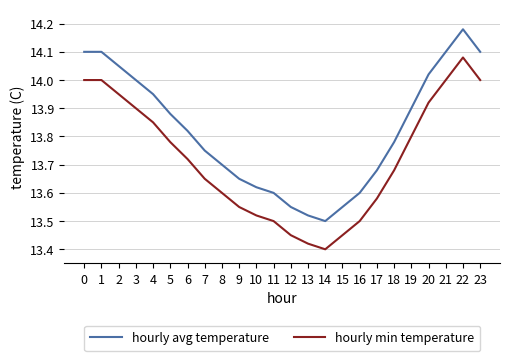

What are all the series names shown in the legend?

hourly avg temperature, hourly min temperature